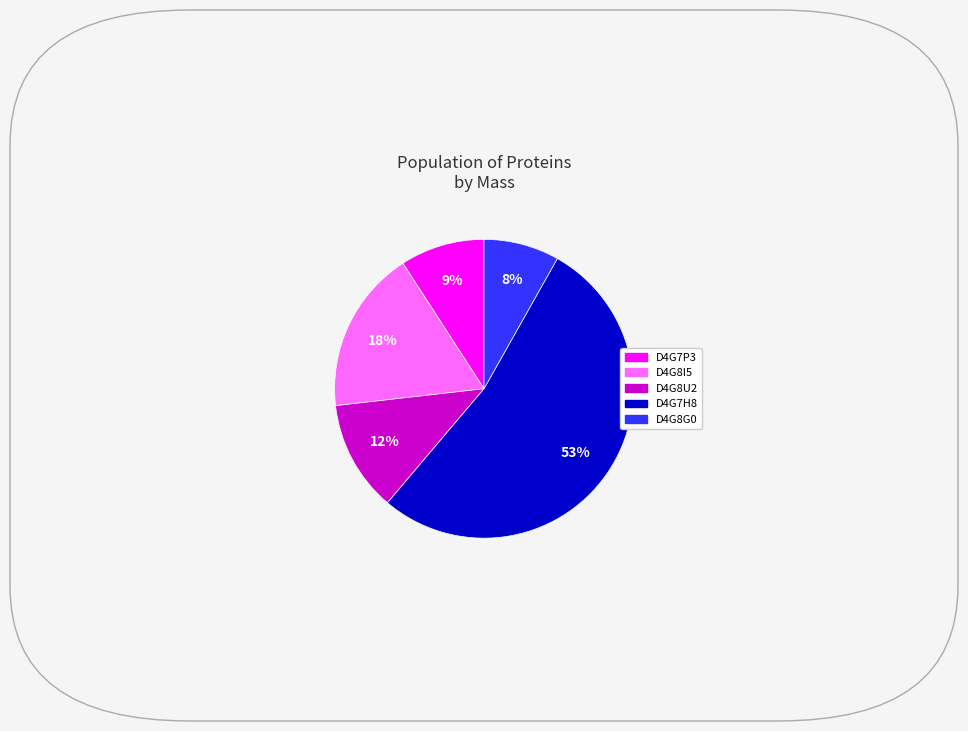

To the nearest percent, what is the average slice percentage?

20%